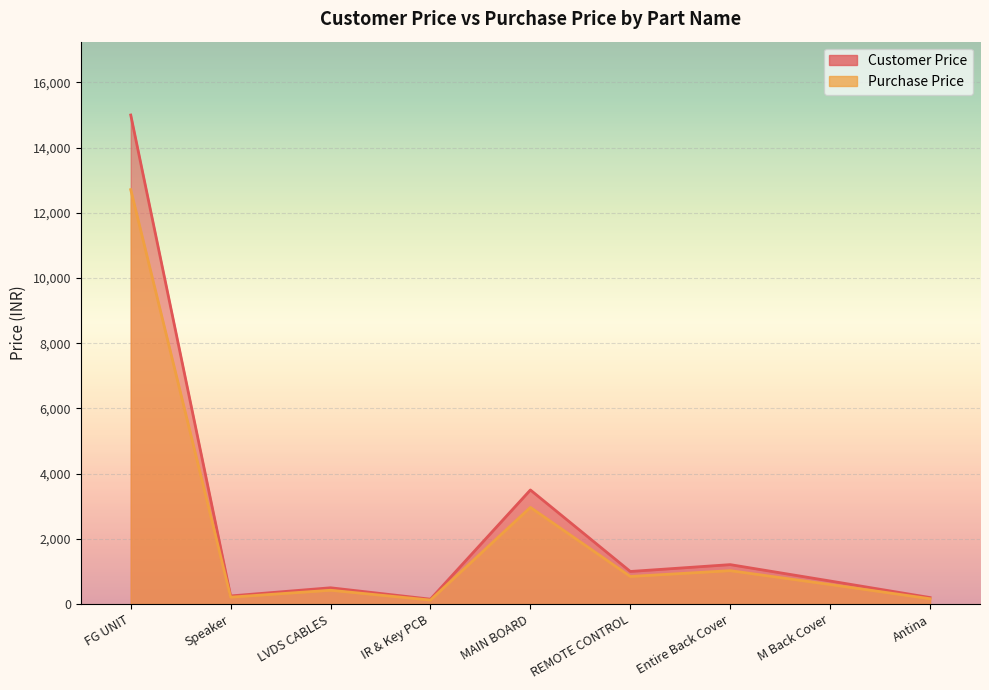

What is the average value of the Customer Price series?

2502